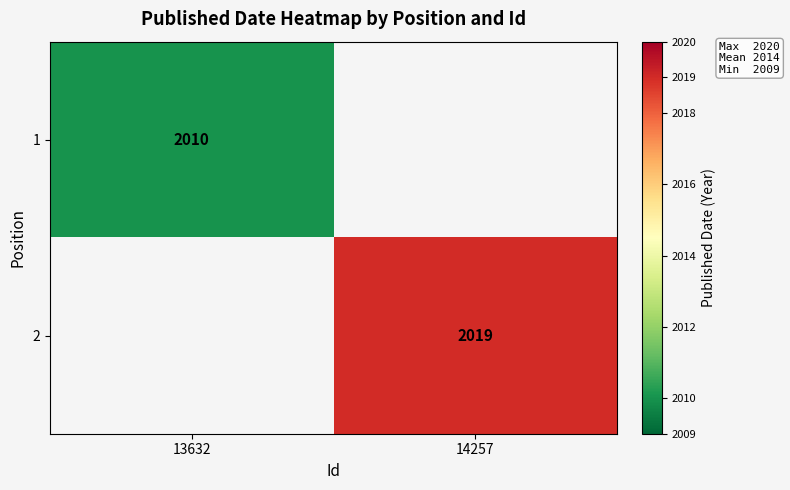

True or false: 1 has a value of 2010 at 13632.

True